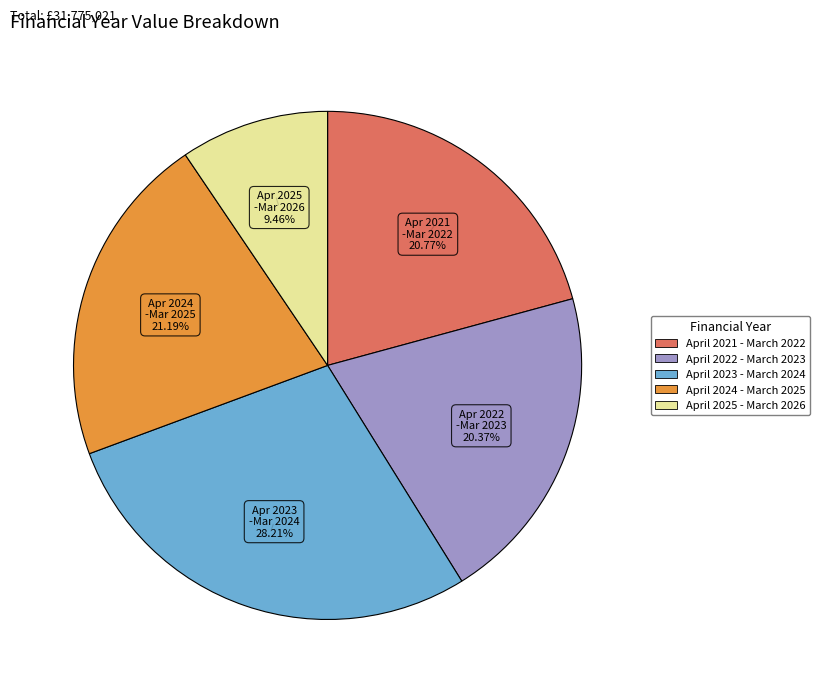

Which has a higher value, April 2023 - March 2024 or April 2025 - March 2026?

April 2023 - March 2024